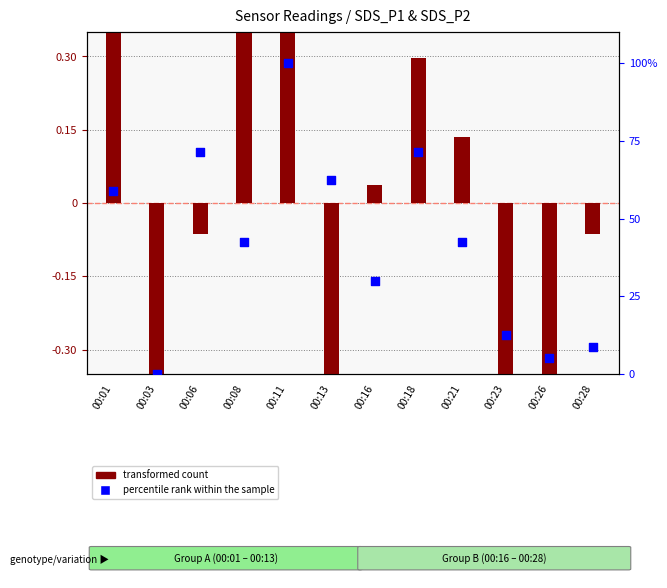

Which series has the widest spread of Y values?

percentile rank within the sample